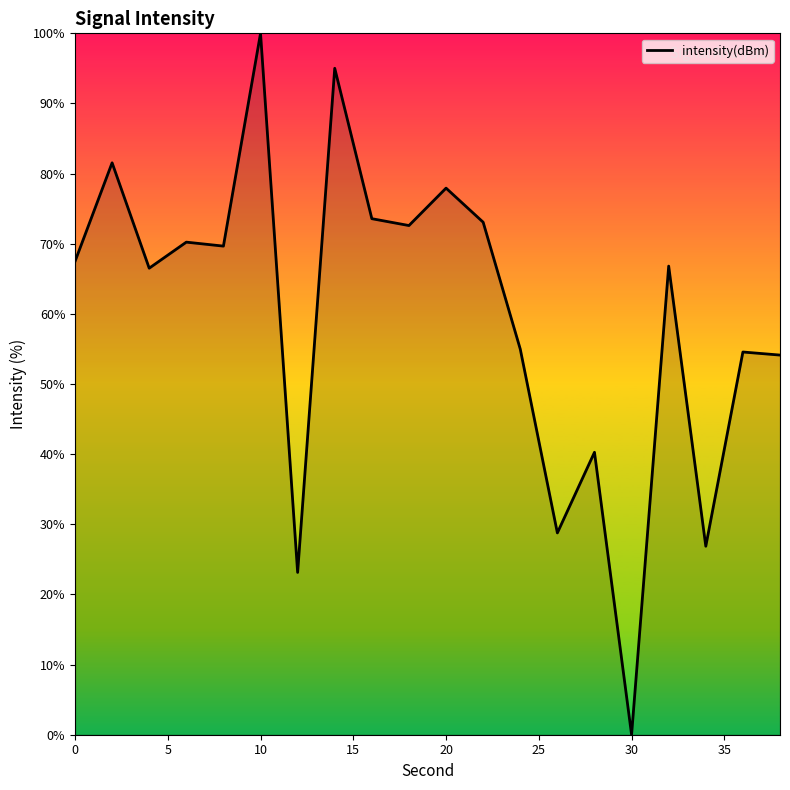

What is the greatest value displayed?

100.0